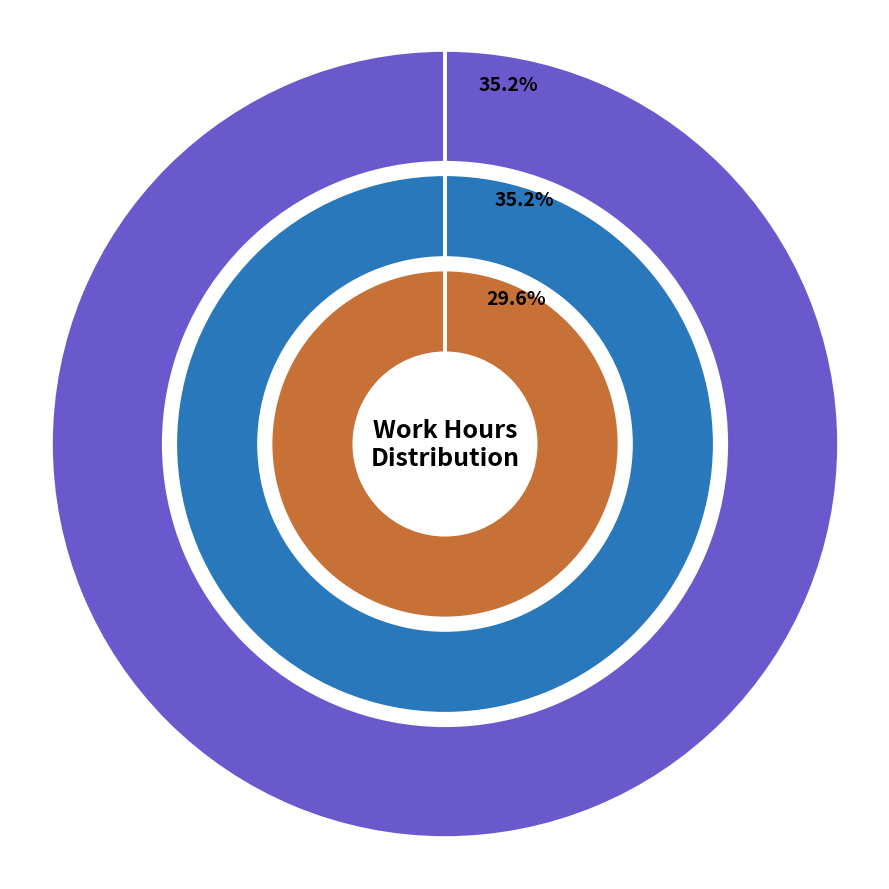

What is the largest slice in the pie chart?

Tue